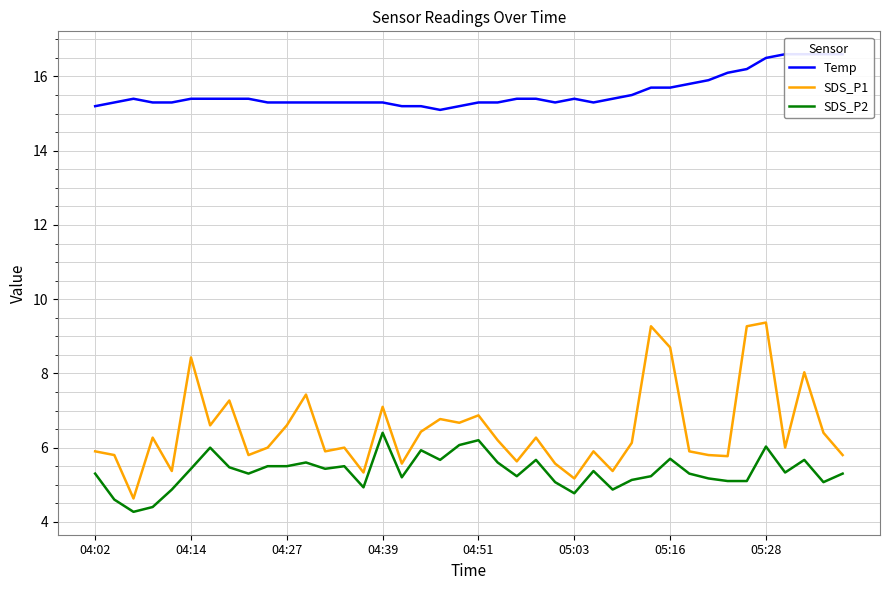

Is it true that SDS_P2 equals 5.3 at 04:02?

True